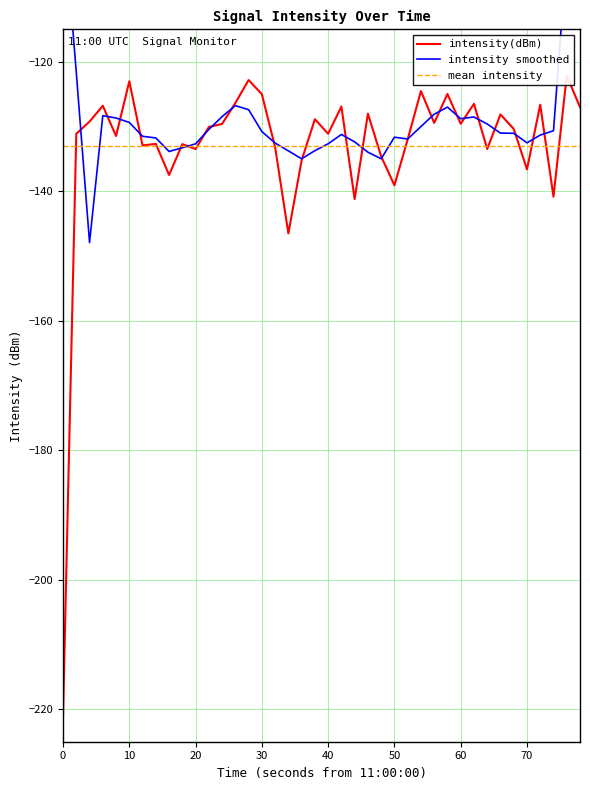

What is the minimum value shown in the chart?

-221.0